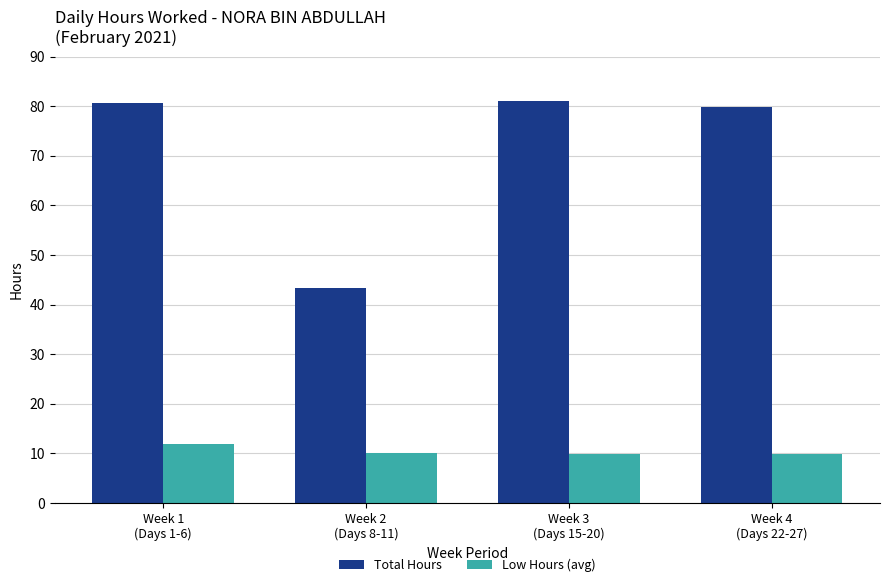

Which series has the largest range (max minus min)?

Total Hours